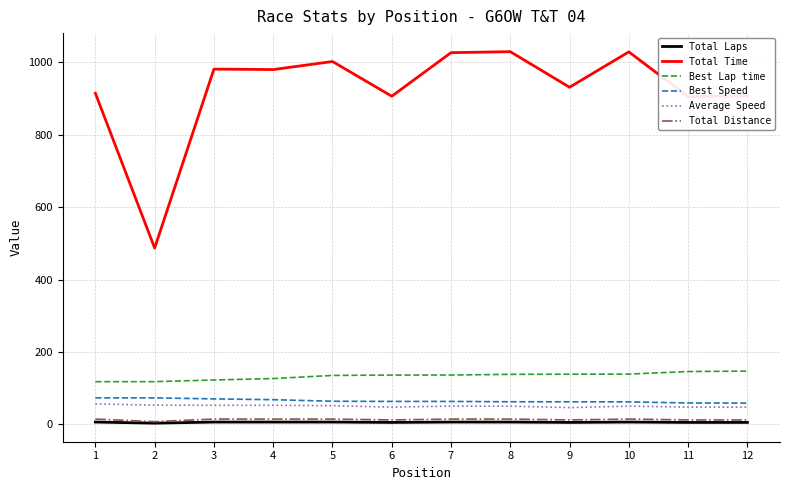

How many lines are shown in the chart?

6